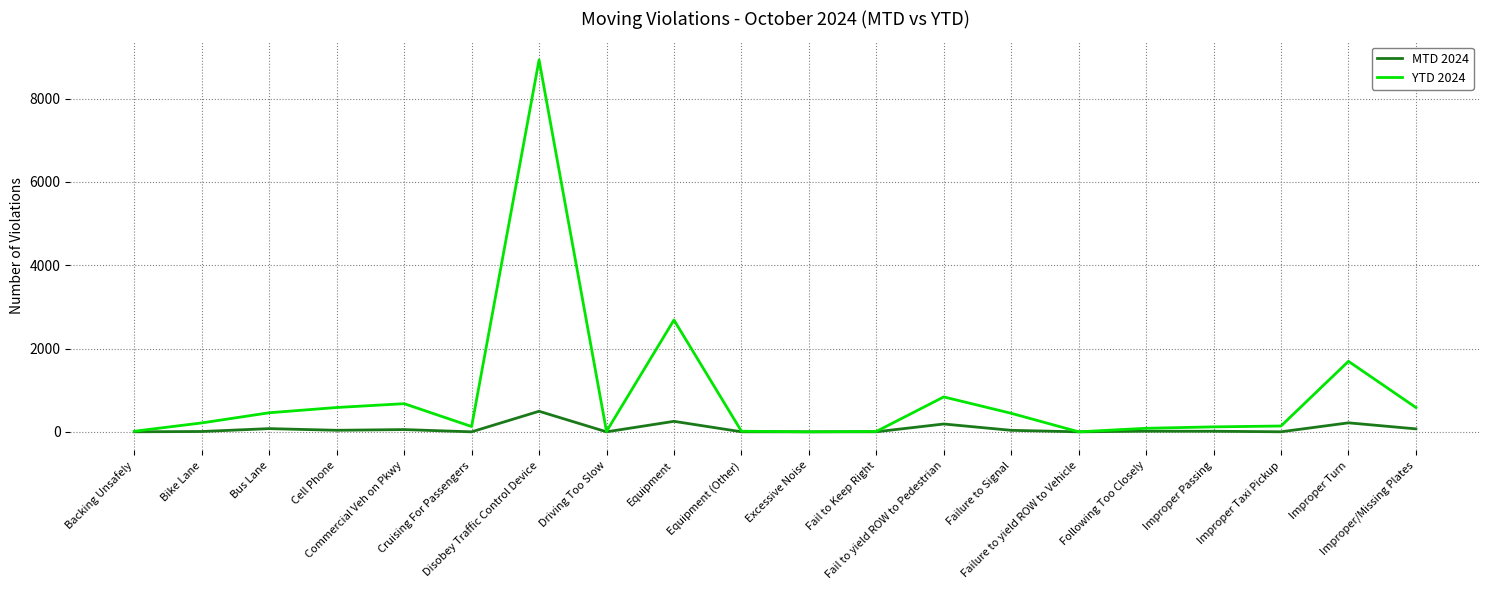

Which series has the largest total across all categories?

YTD 2024